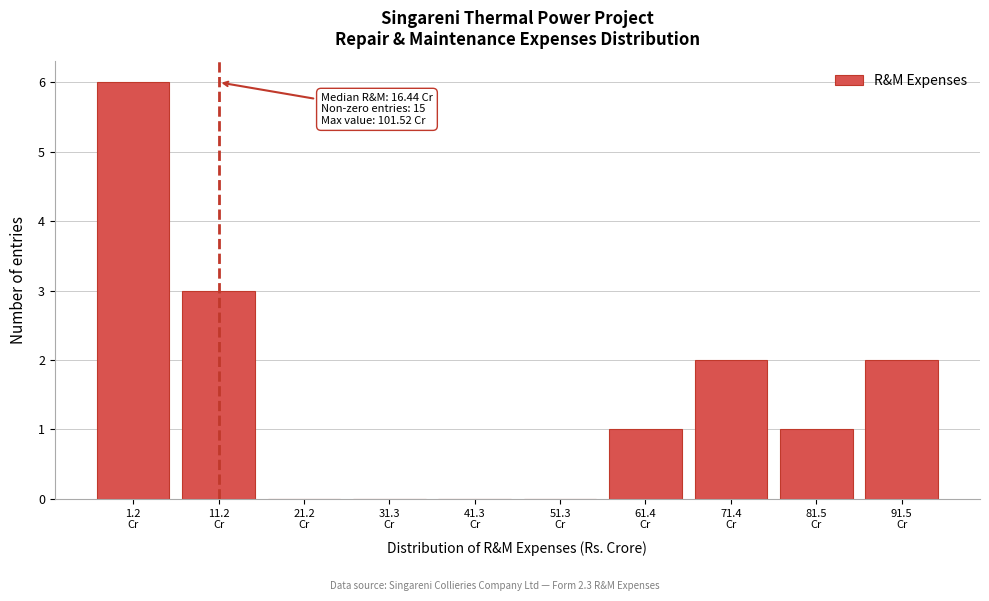

What is the maximum value shown in the chart?

6